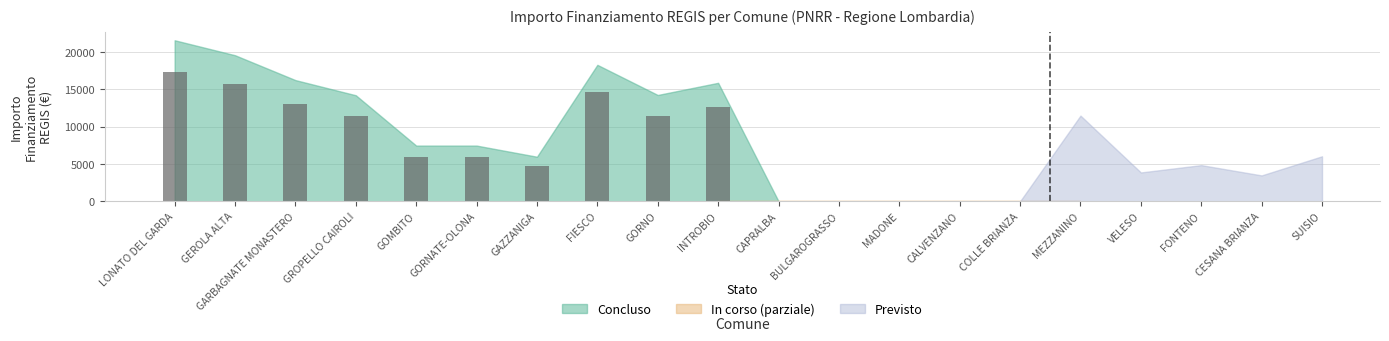

What position from the right is GORNO?

2